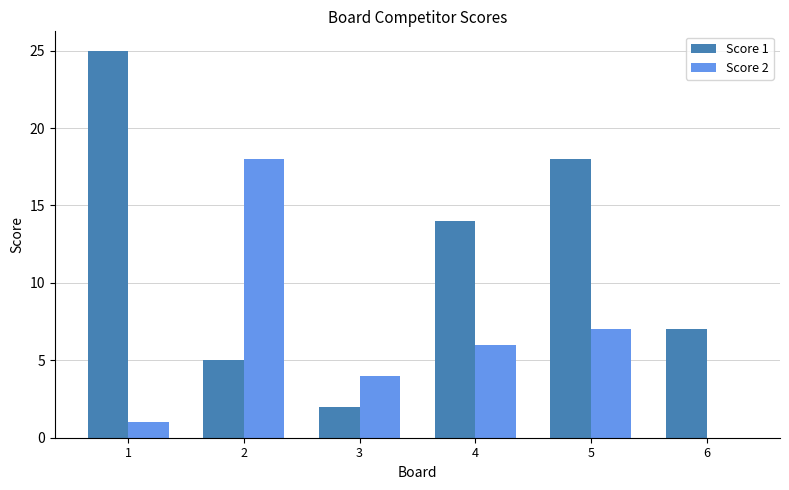

Between 1 and 2, which series saw the biggest shift?

Score 1